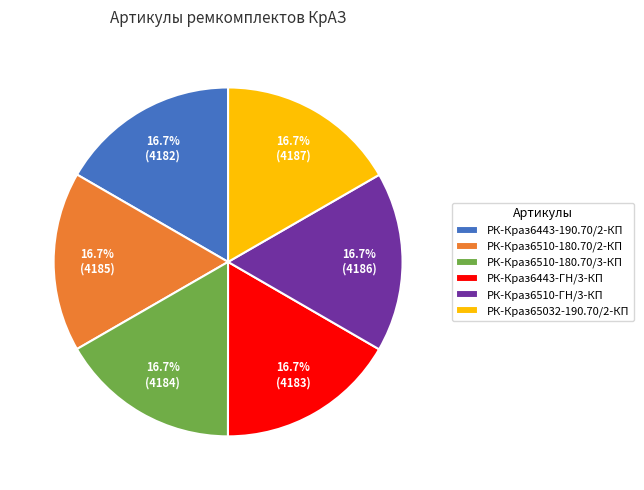

What percentage is the РК-Краз6510-180.70/3-КП slice, to the nearest percent?

17%